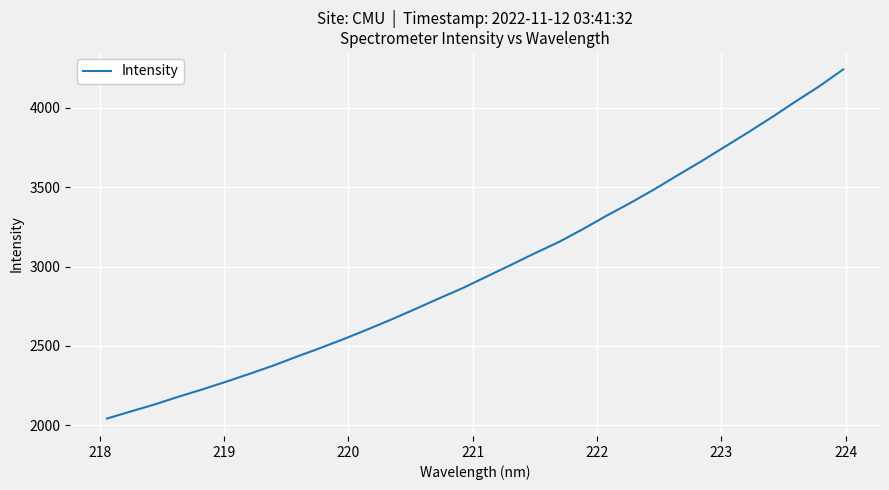

Count the number of data series in this chart.

1